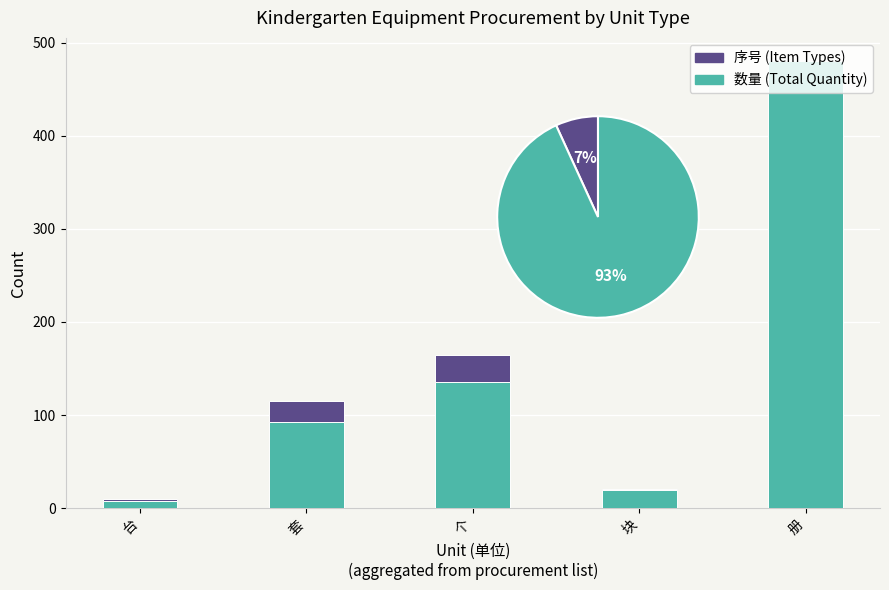

What is the minimum value shown in the chart?

1